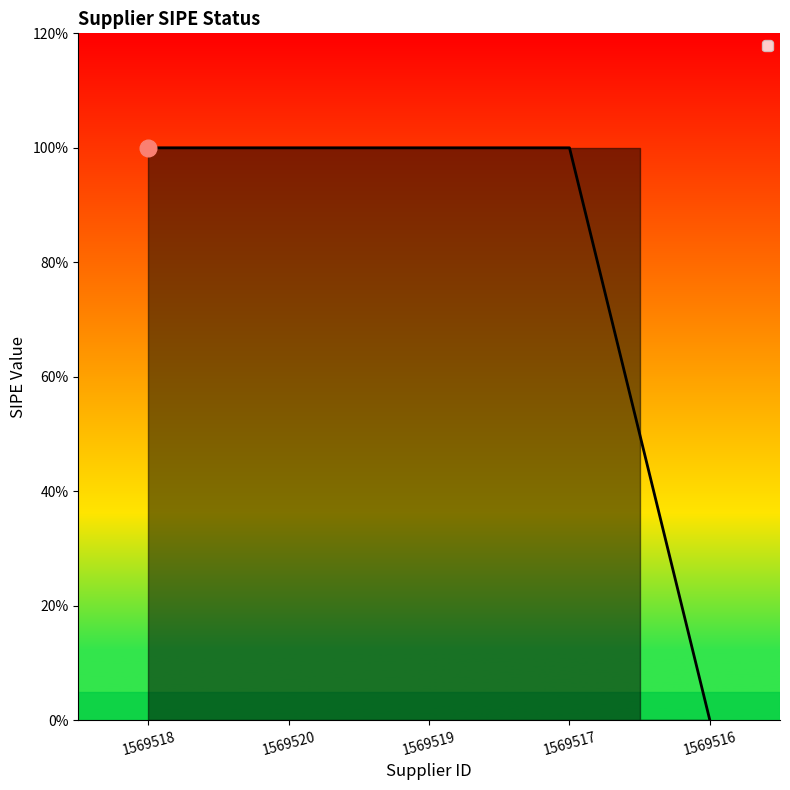

Does the chart have visible grid lines?

No